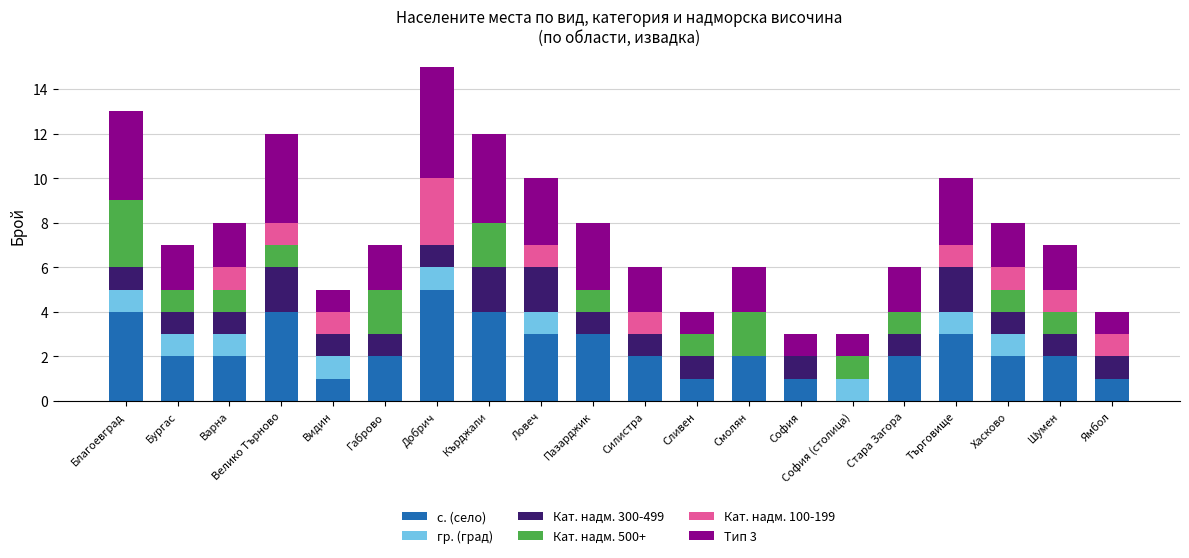

At which category is the sum across all series the highest?

Добрич